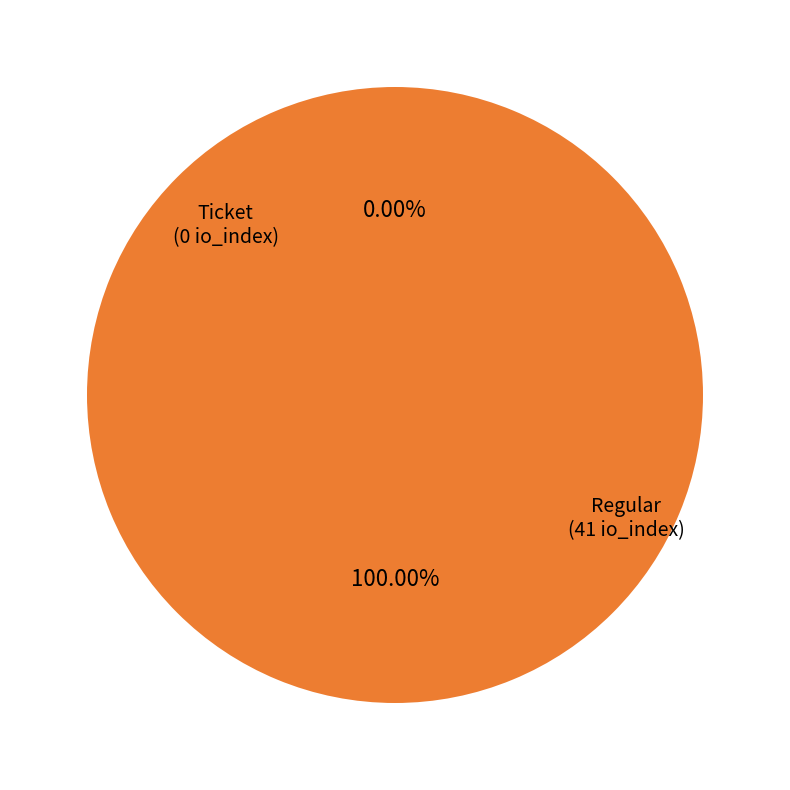

Is there any slice that represents more than half of the pie?

Yes